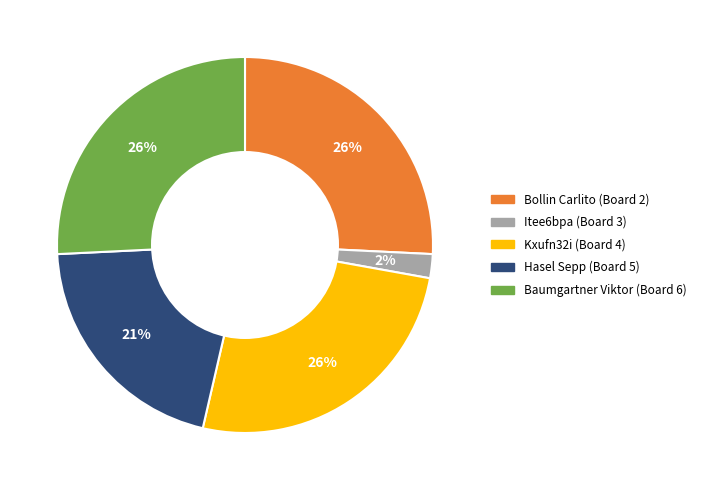

To the nearest percent, what is the average slice percentage?

20%